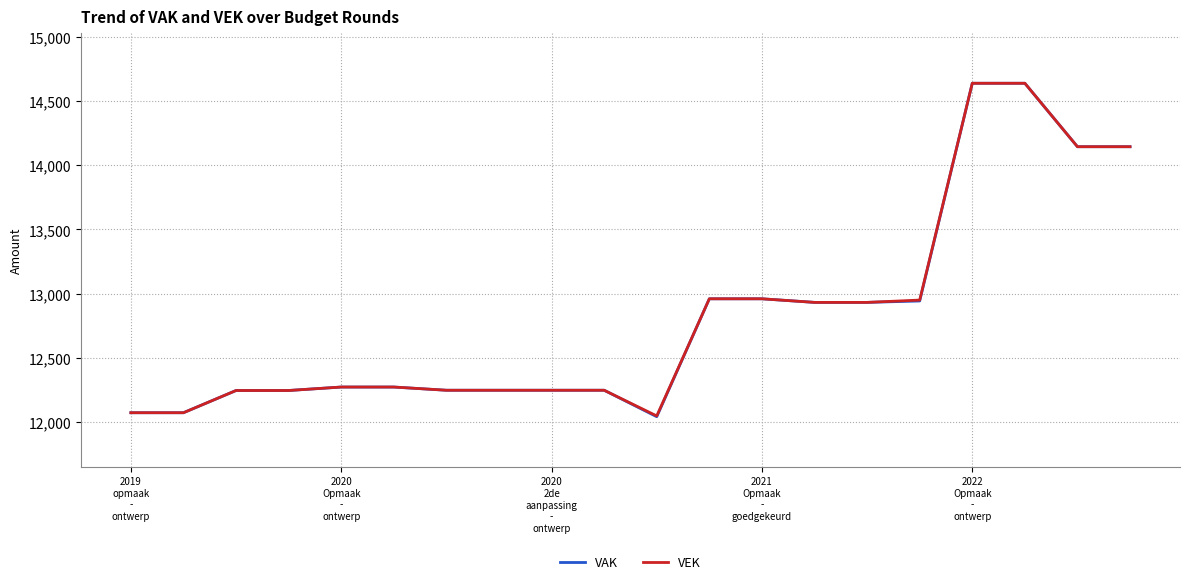

What is the greatest value displayed?

14638